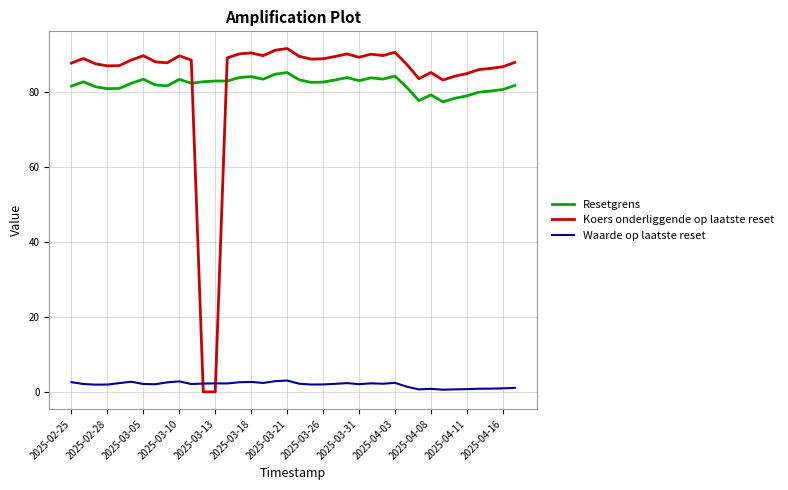

True or false: Waarde op laatste reset and Resetgrens cross at least once.

False